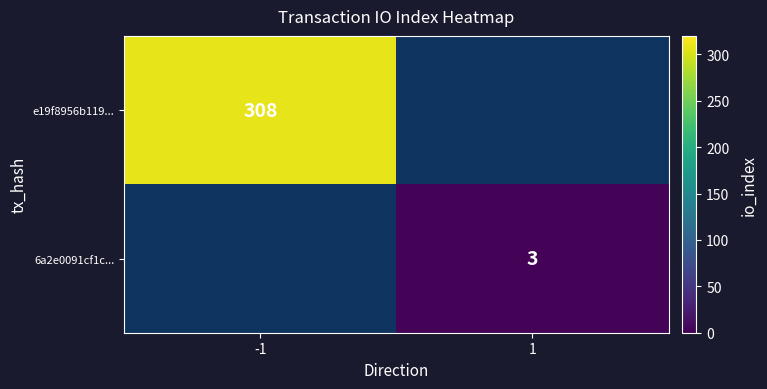

Is it true that e19f8956b119... equals 308 at -1?

True